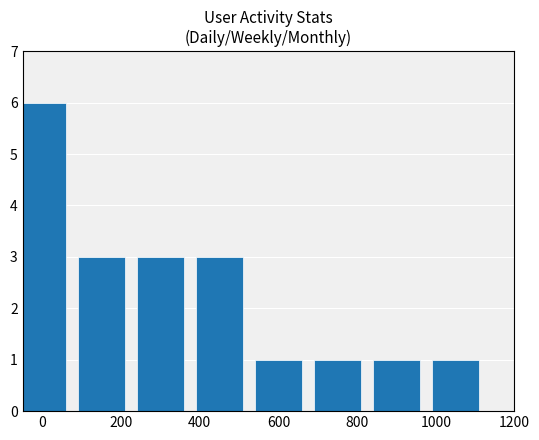

Count the values in the range 1 to 3.

7